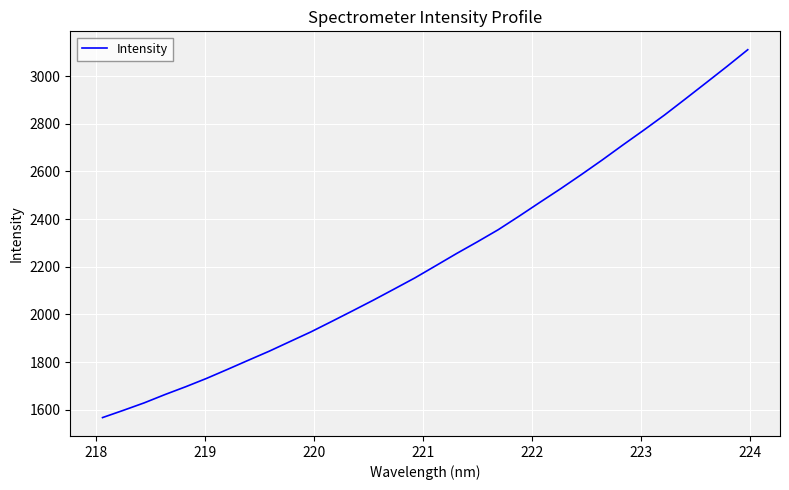

What is the difference between the maximum and minimum values?

1542.8